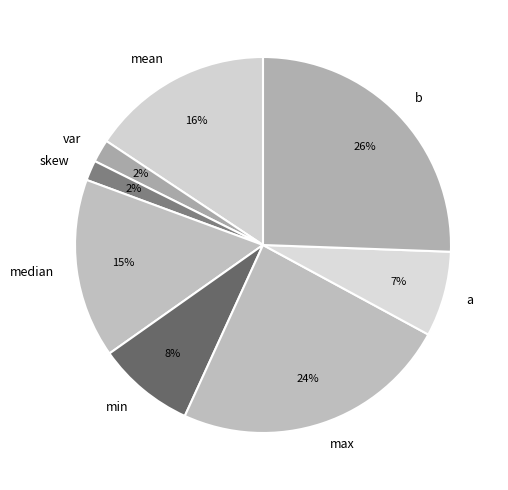

Which has a higher value, max or min?

max